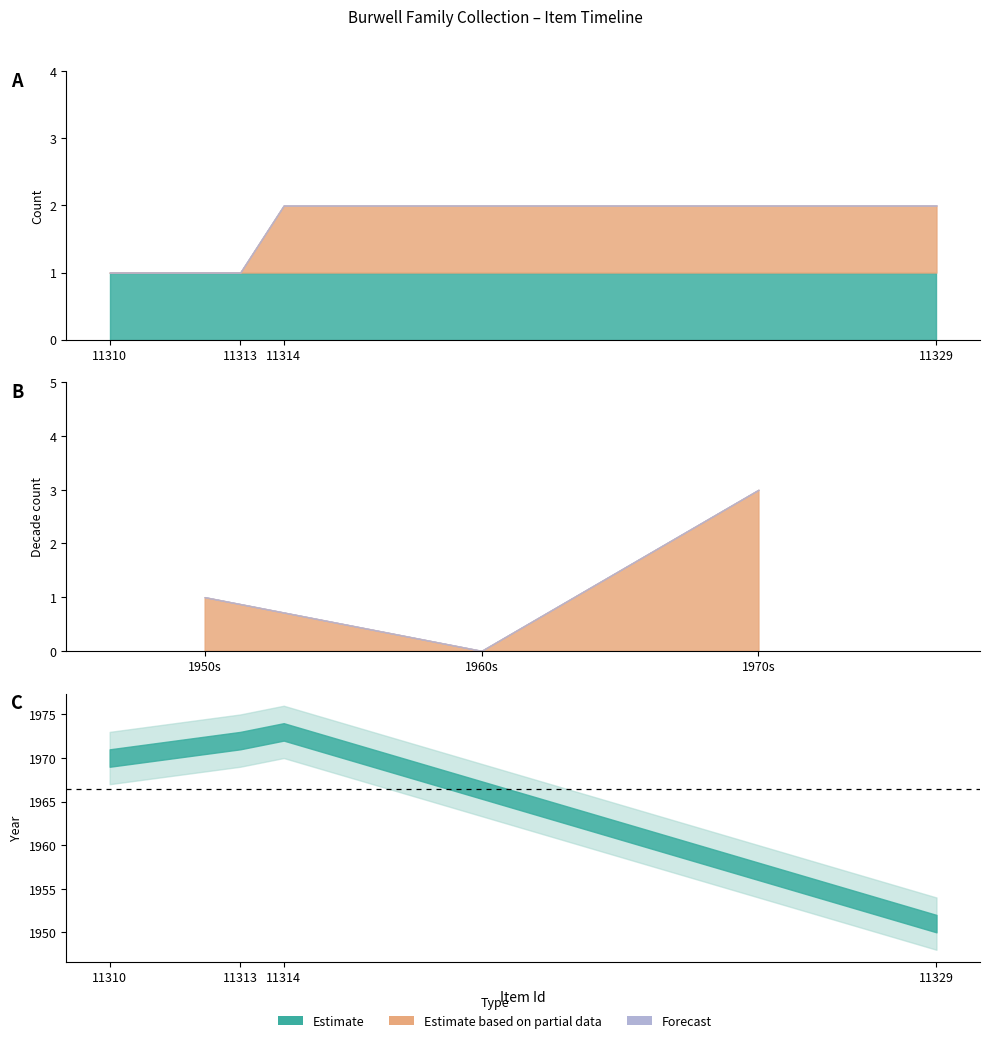

Does the chart display data point markers on the line(s)?

No